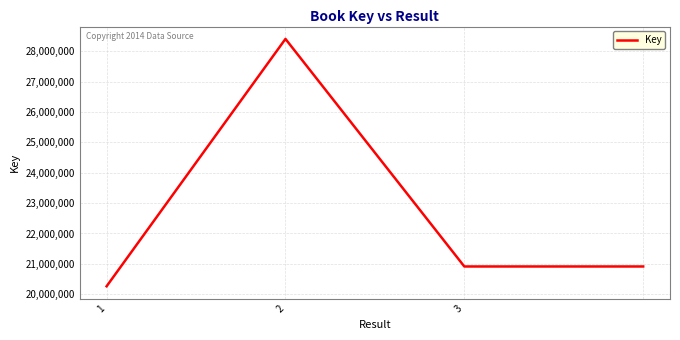

What is the greatest value displayed?

28412466